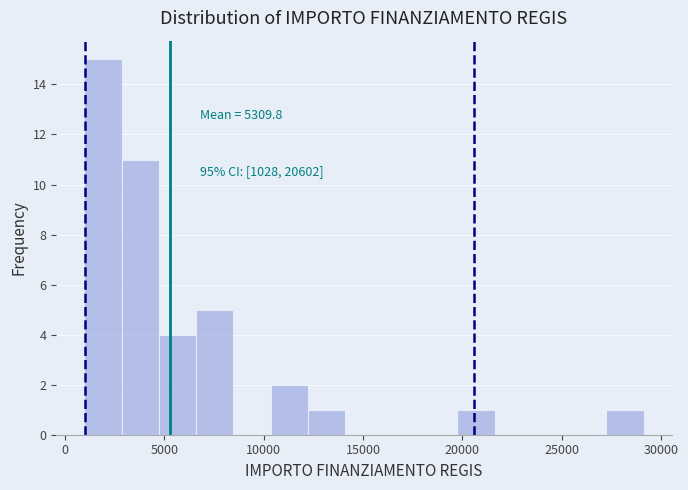

Read against the x-axis, roughly where is the centre of the tallest bar?

2000